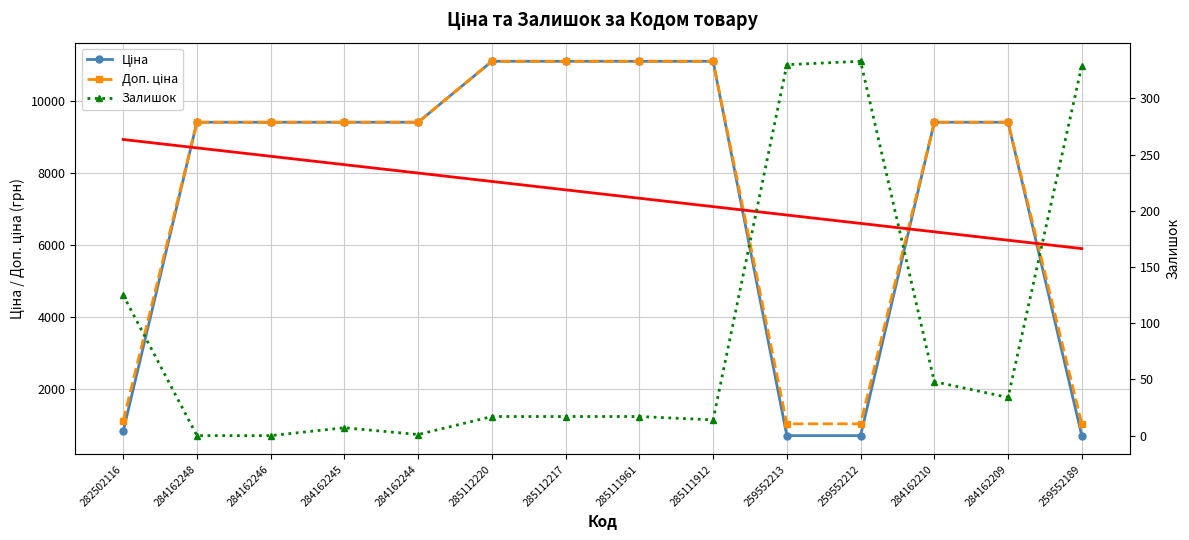

List the labels in order of Ціна value, smallest first.

259552213, 259552212, 259552189, 282502116, 284162248, 284162246, 284162245, 284162244, 284162210, 284162209, 285112220, 285112217, 285111961, 285111912